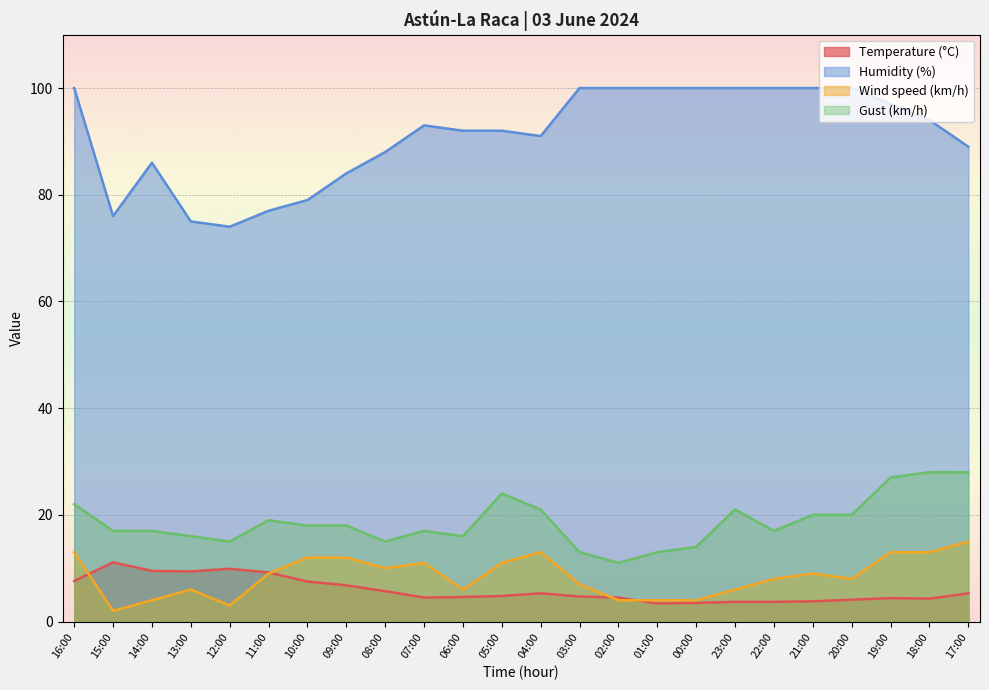

At 15:00, list the series in order from largest to smallest.

Humidity (%), Gust (km/h), Temperature (°C), Wind speed (km/h)